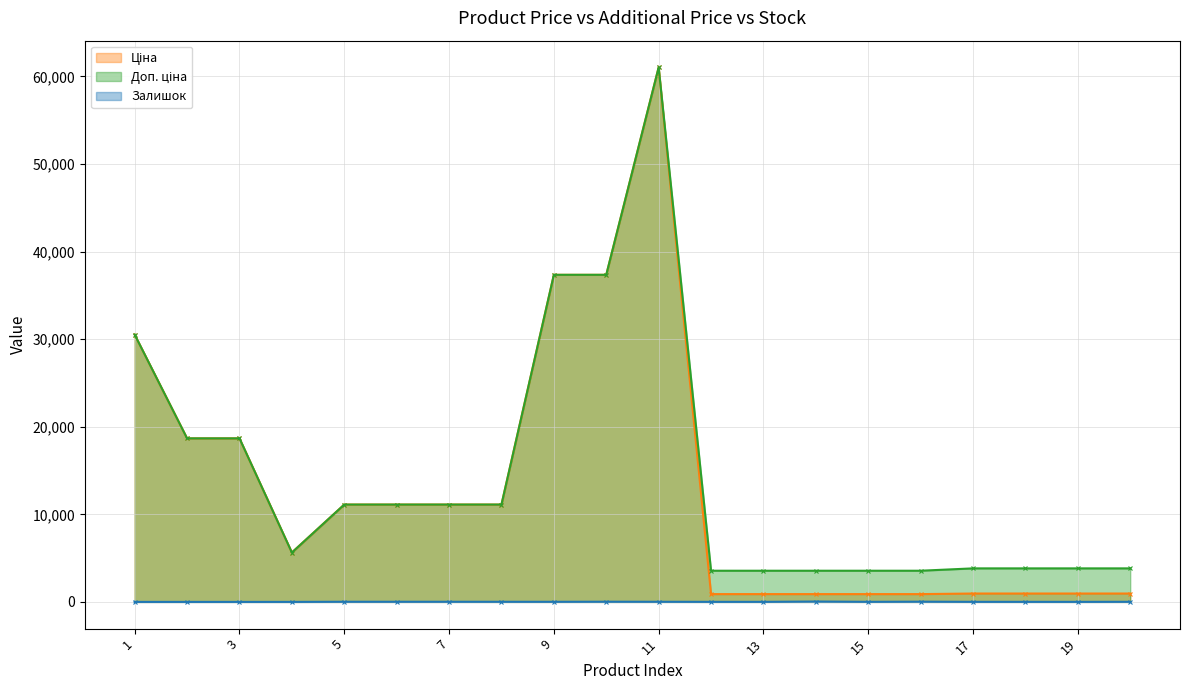

What is the sum of the Ціна values at 15 and 20?

1847.0